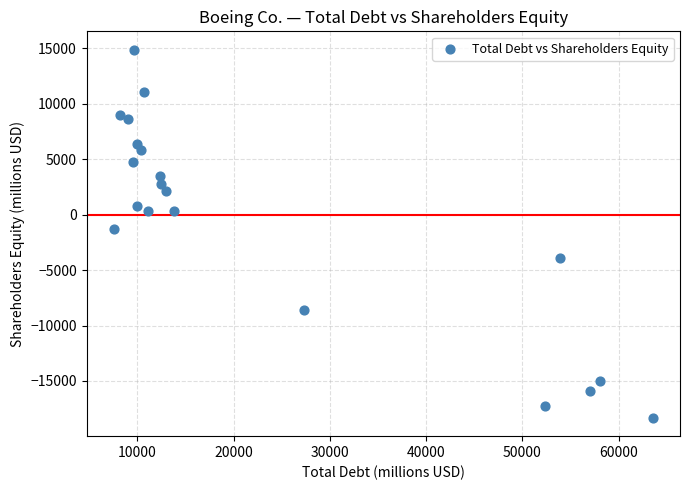

What is the range of X values (max minus min)?

56071